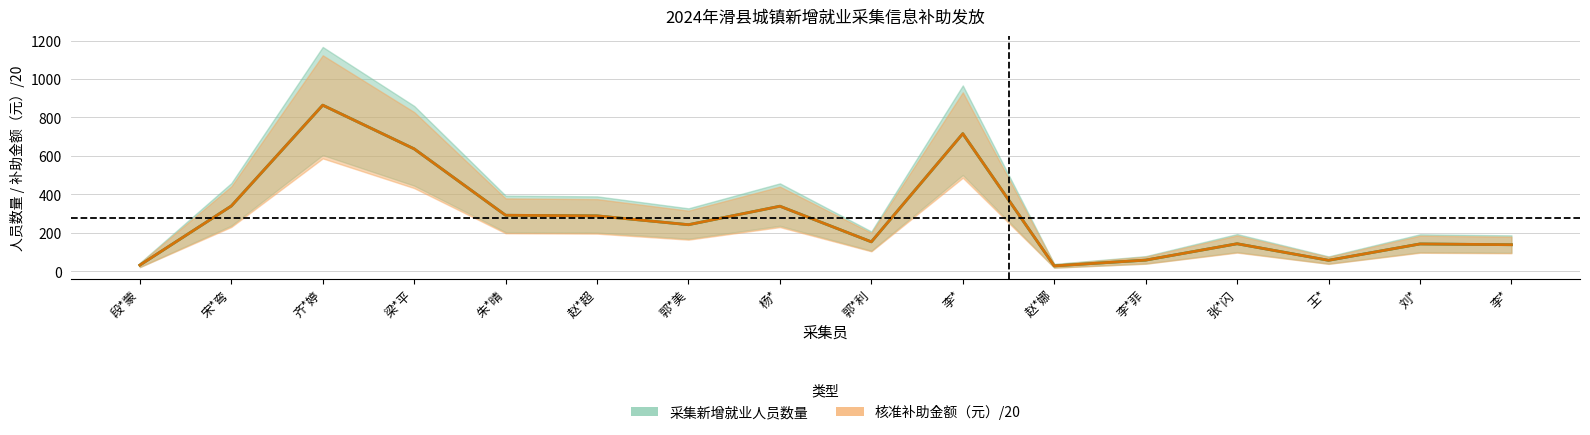

How many categories are shown in the chart?

16